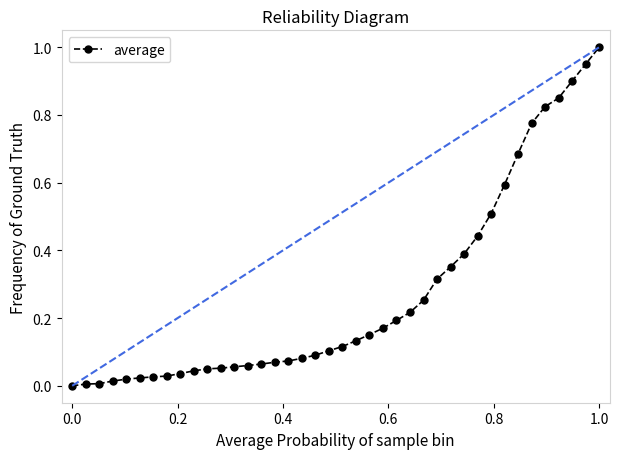

How many lines are shown in the chart?

1